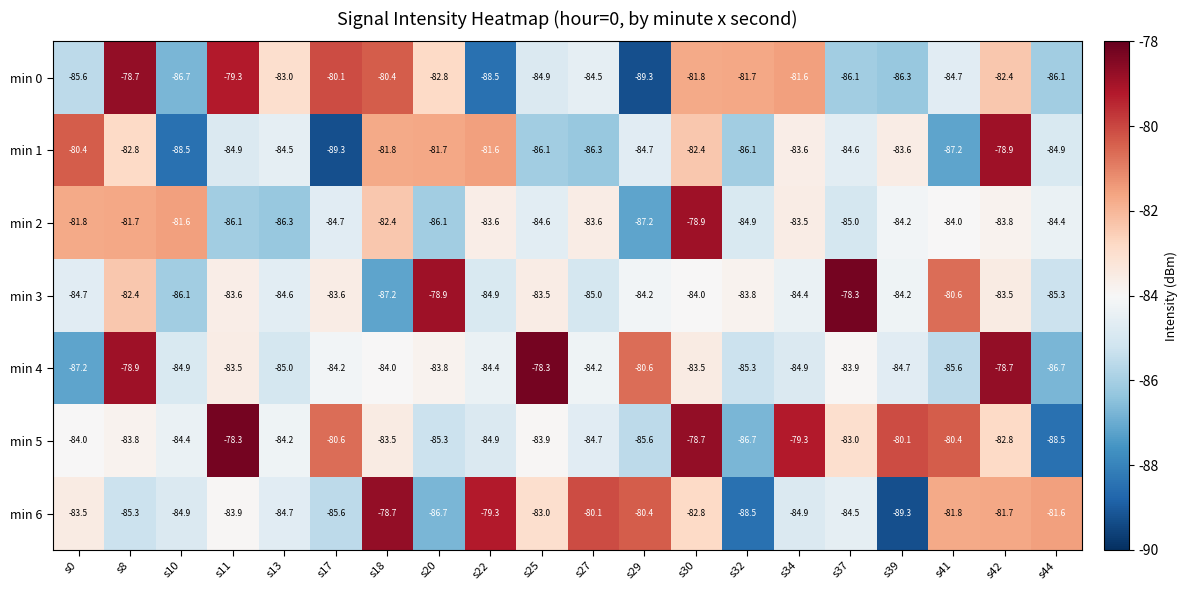

What is the sum of all min 6 values?

-1671.2